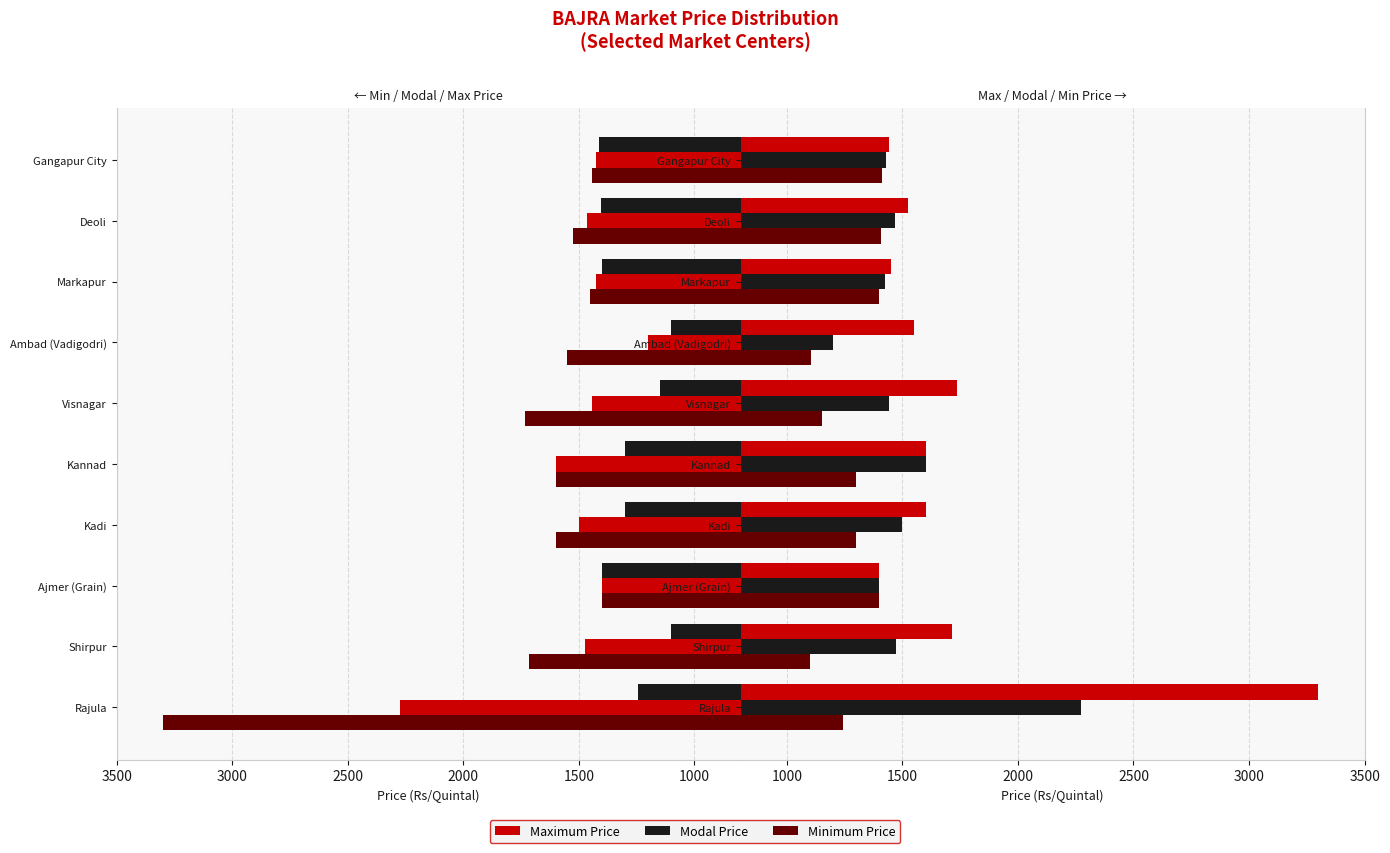

Reading left to right, what are all the values shown in this chart?

Minimum Price: 1245	1100	1400	1300	1300	1150	1103	1400	1406	1412
Modal Price: 2273	1472	1400	1500	1600	1442	1200	1425	1466	1427
Maximum Price: 3300	1716	1400	1600	1600	1735	1550	1450	1525	1443